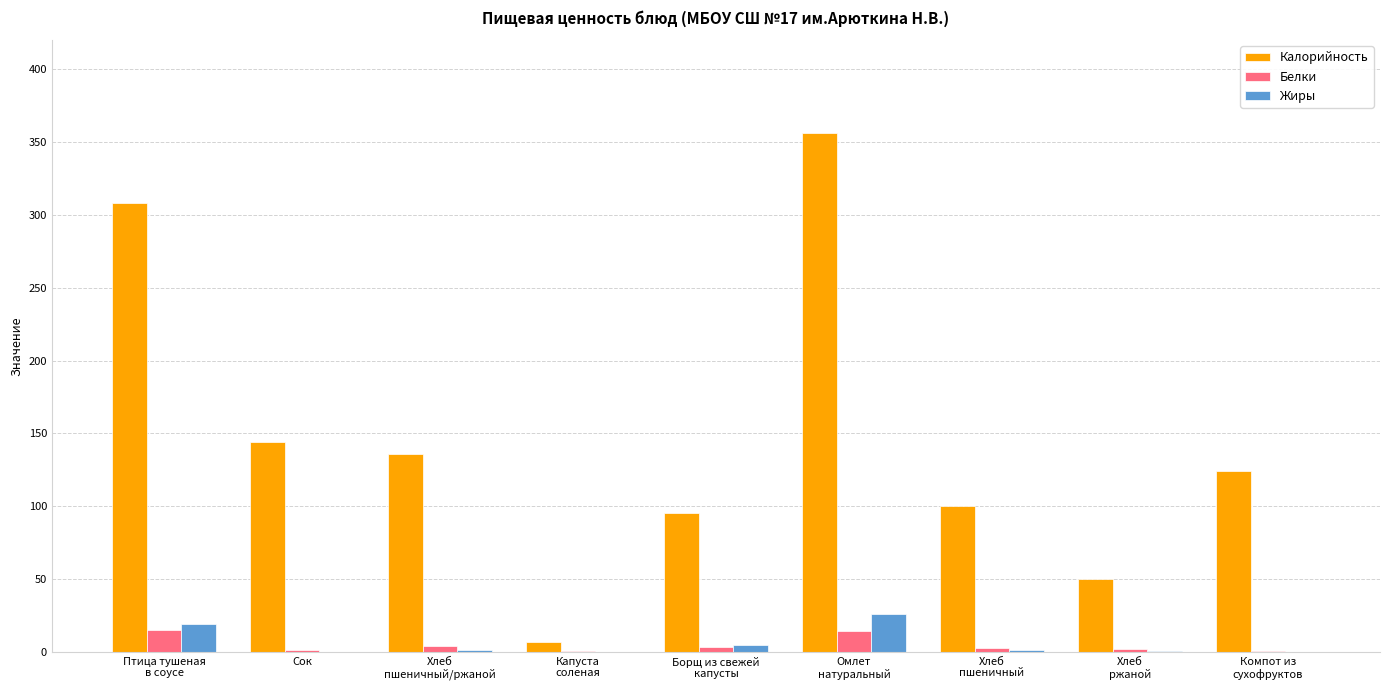

At which category is the sum across all series the highest?

Омлет
натуральный